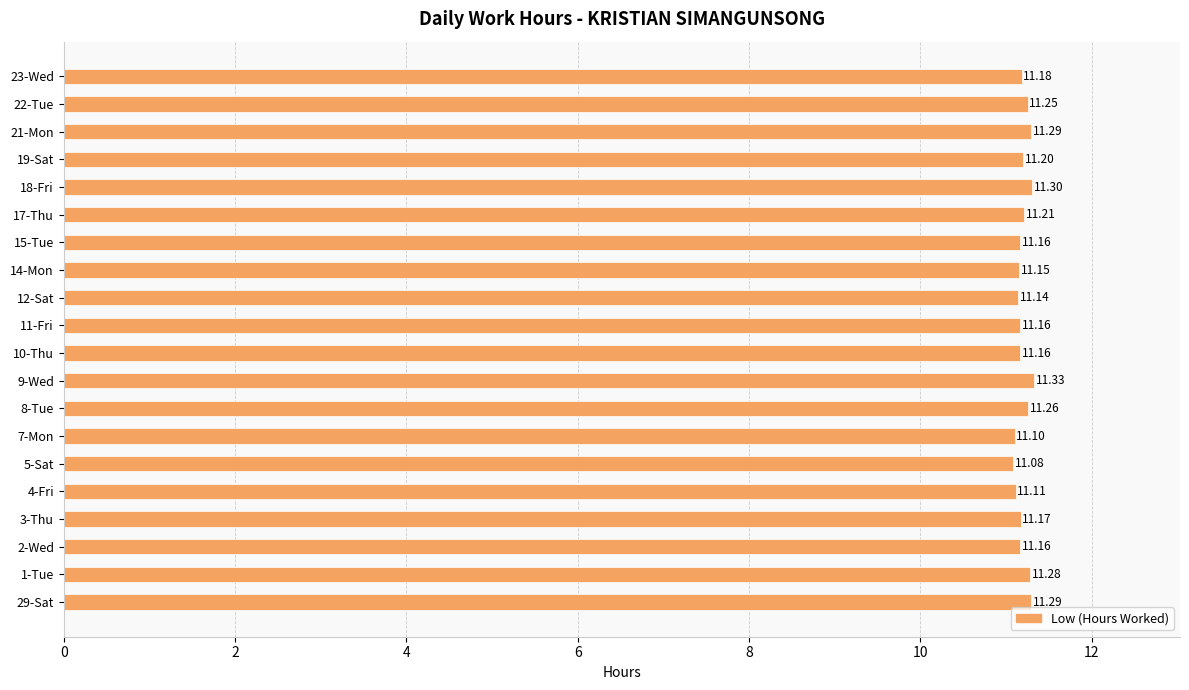

At which category does the chart reach its peak across all series?

9-Wed